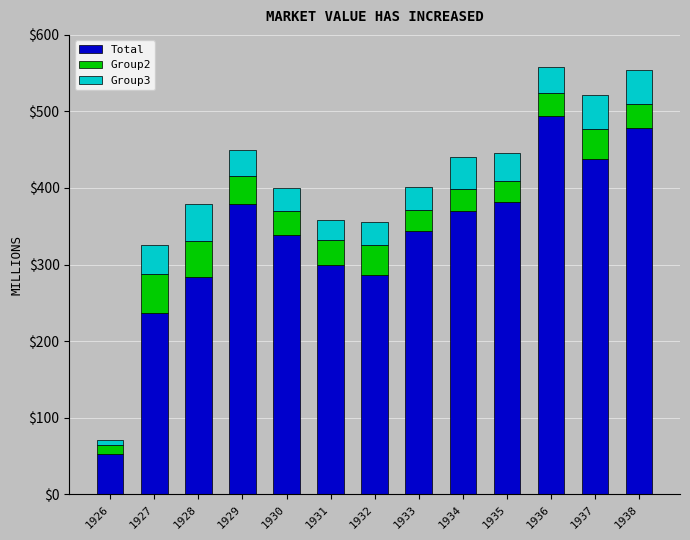

What is the sum of the Total values at 1938 and 1935?

859.3